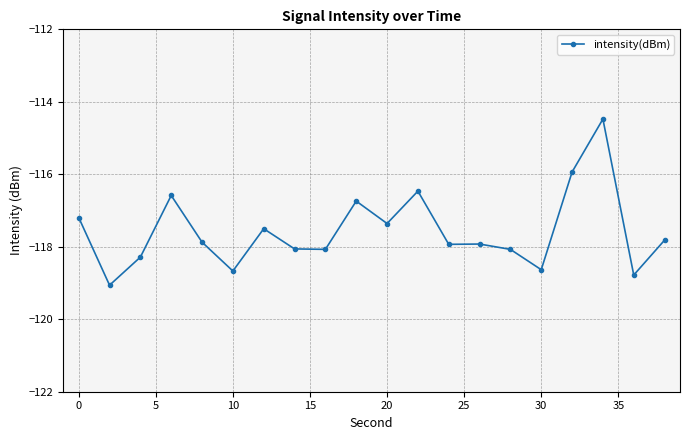

What is the sum of all values?

-2351.4